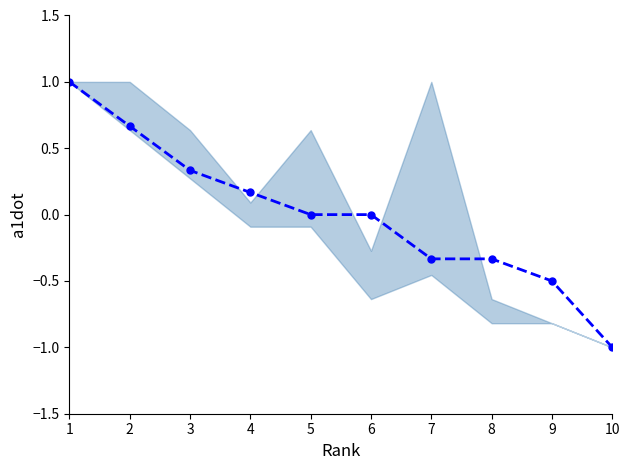

Is this an area chart (filled region under the line)?

No